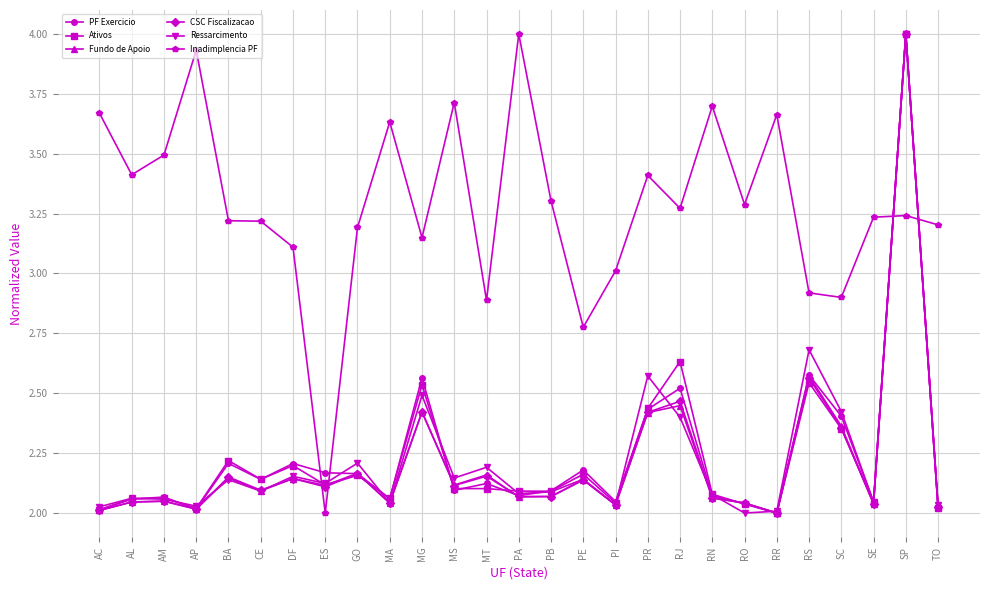

Is it true that Ressarcimento equals 2.1 at PB?

True